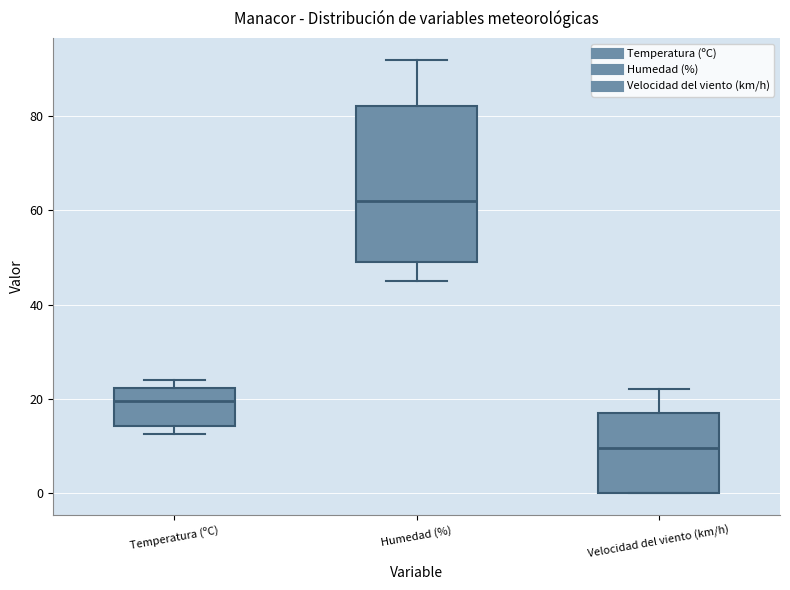

Where is the lower edge of the box for Humedad (%) on the y-axis? The values are not printed on the chart, so give them approximately, as read against the axis.

50